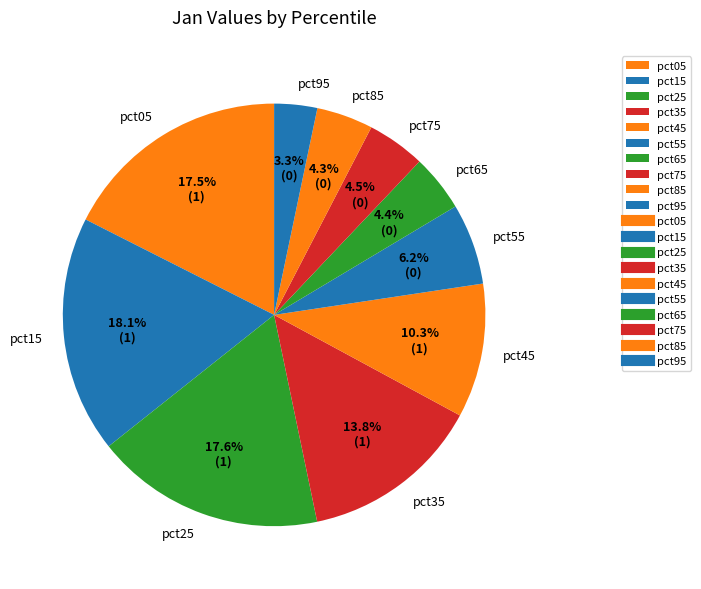

The pct85 slice represents 4% of the pie. True or false?

True